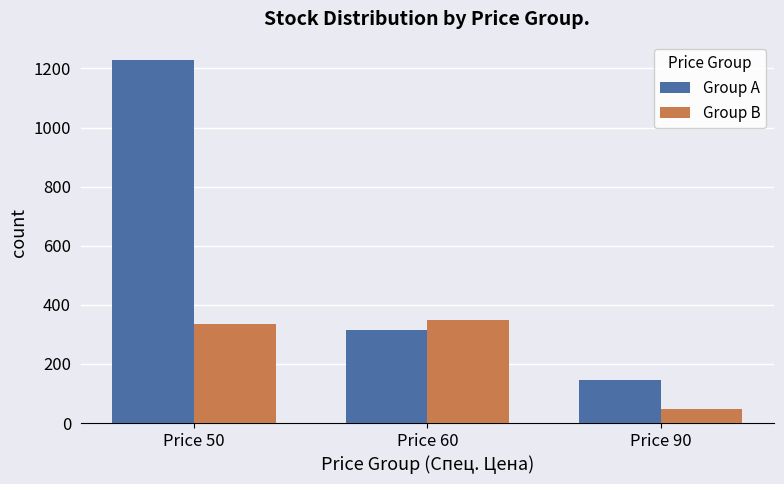

Which series has the largest total across all categories?

Group A